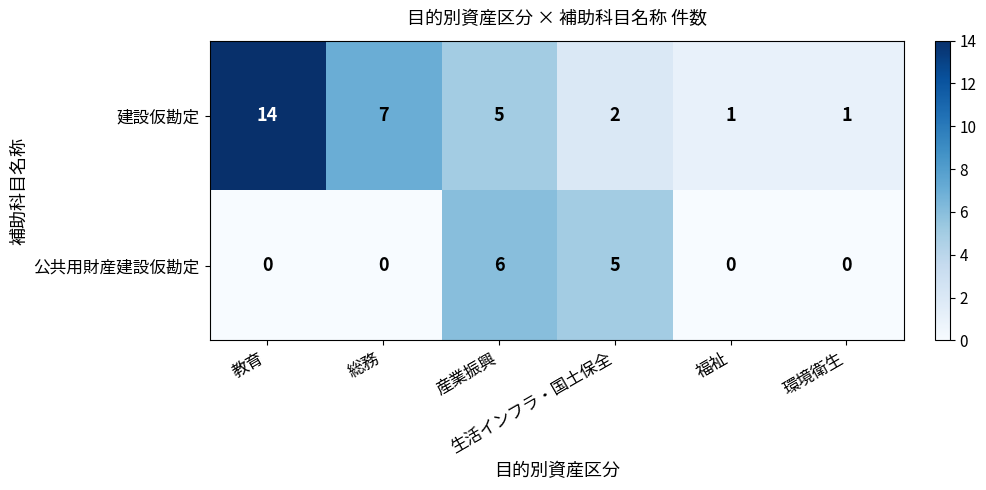

At 福祉, list the series in order from largest to smallest.

建設仮勘定, 公共用財産建設仮勘定